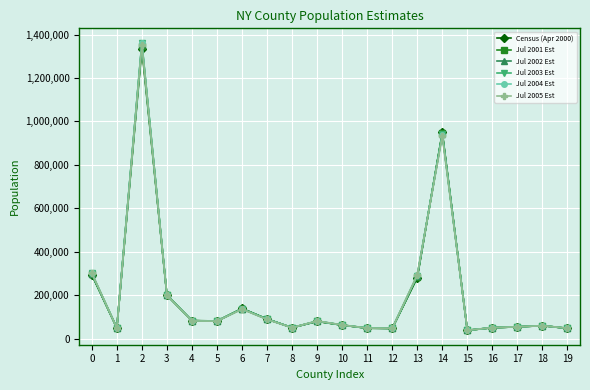

What is the total value across all series at 9?

486350